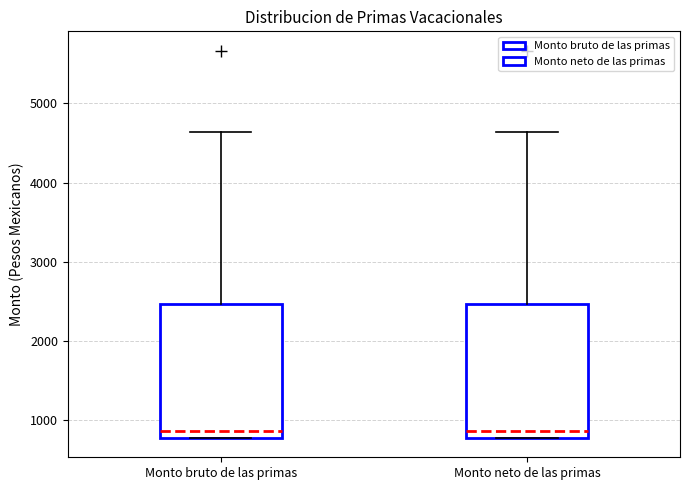

Reading left to right, transcribe this box plot: for each box, give where its median line is, the range the box spans, and where its two whiskers end, as read against the y-axis. The values are not printed on the chart, so give them approximately, as read against the axis.

Monto bruto de las primas: median 900, box 800 to 2500, whiskers 800 to 4600
Monto neto de las primas: median 900, box 800 to 2500, whiskers 800 to 4600